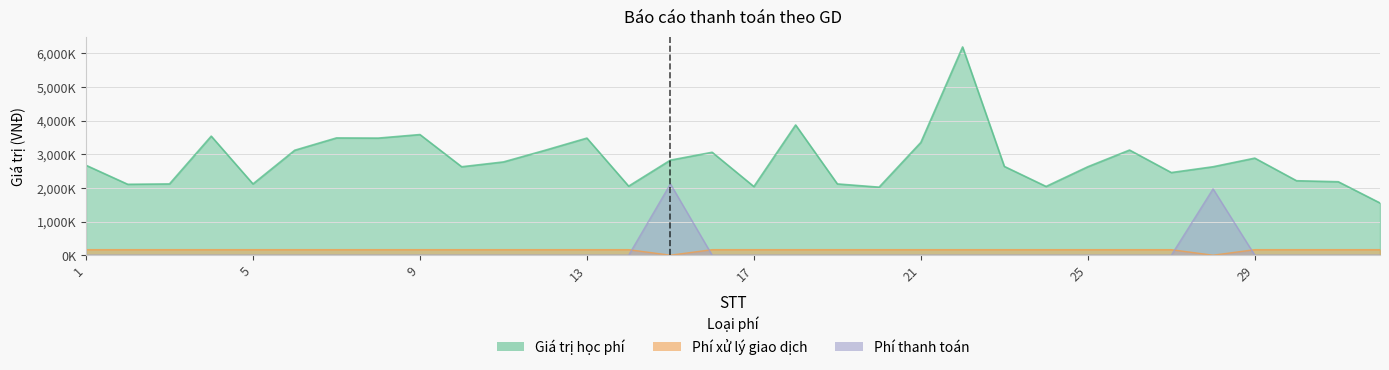

What is the difference between the maximum and minimum values in the Giá trị học phí series?

4634000